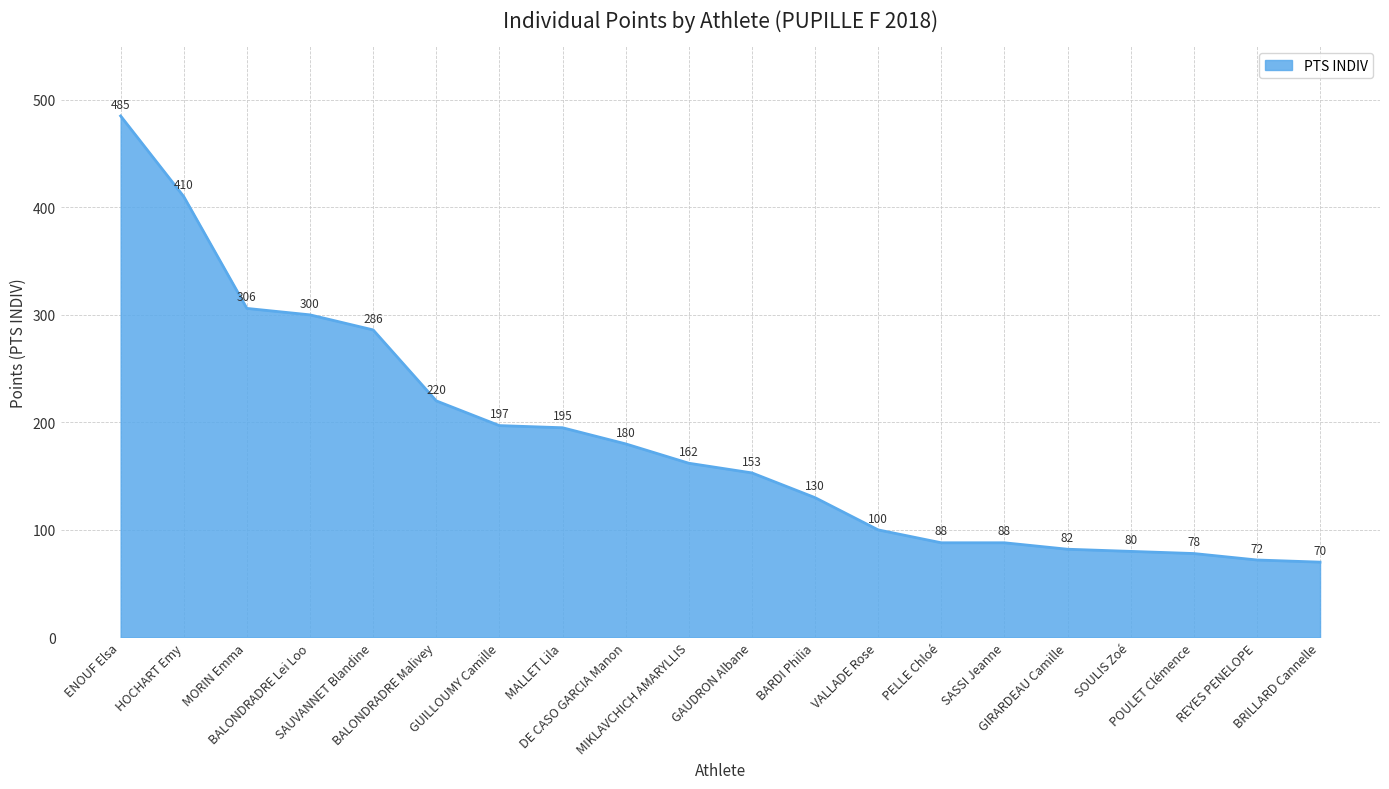

Reading left to right, extract all data points from this chart.

ENOUF Elsa=485	HOCHART Emy=410	MORIN Emma=306	BALONDRADRE Lei Loo=300	SAUVANNET Blandine=286	BALONDRADRE Malivey=220	GUILLOUMY Camille=197	MALLET Lila=195	DE CASO GARCIA Manon=180	MIKLAVCHICH AMARYLLIS=162	GAUDRON Albane=153	BARDI Philia=130	VALLADE Rose=100	PELLE Chloé=88	SASSI Jeanne=88	GIRARDEAU Camille=82	SOULIS Zoé=80	POULET Clémence=78	REYES PENELOPE=72	BRILLARD Cannelle=70